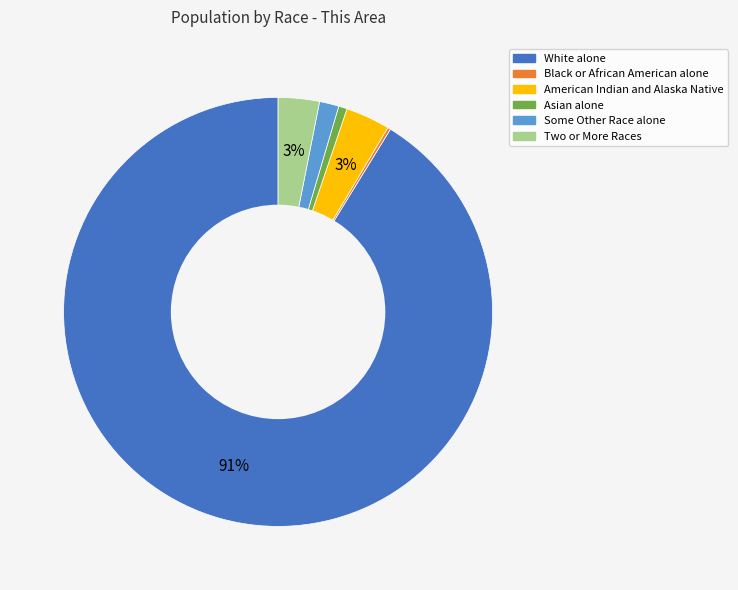

True or false: White alone accounts for 91% of the total.

True